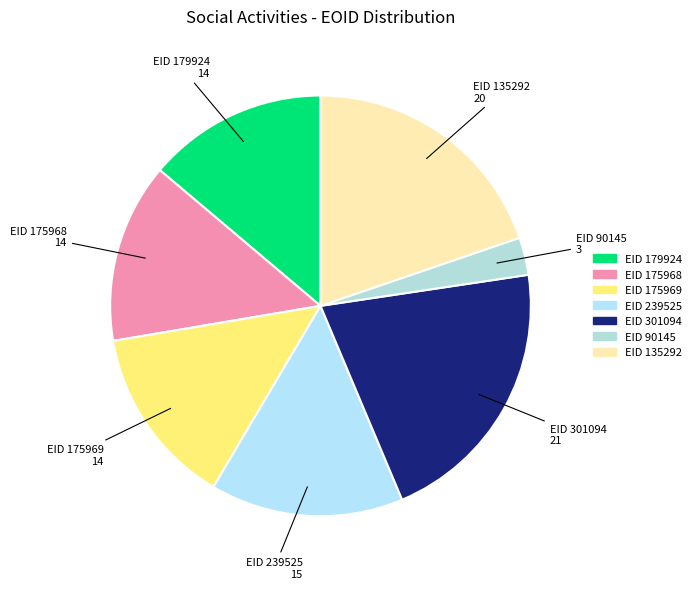

Which slice is the largest?

EID 301094